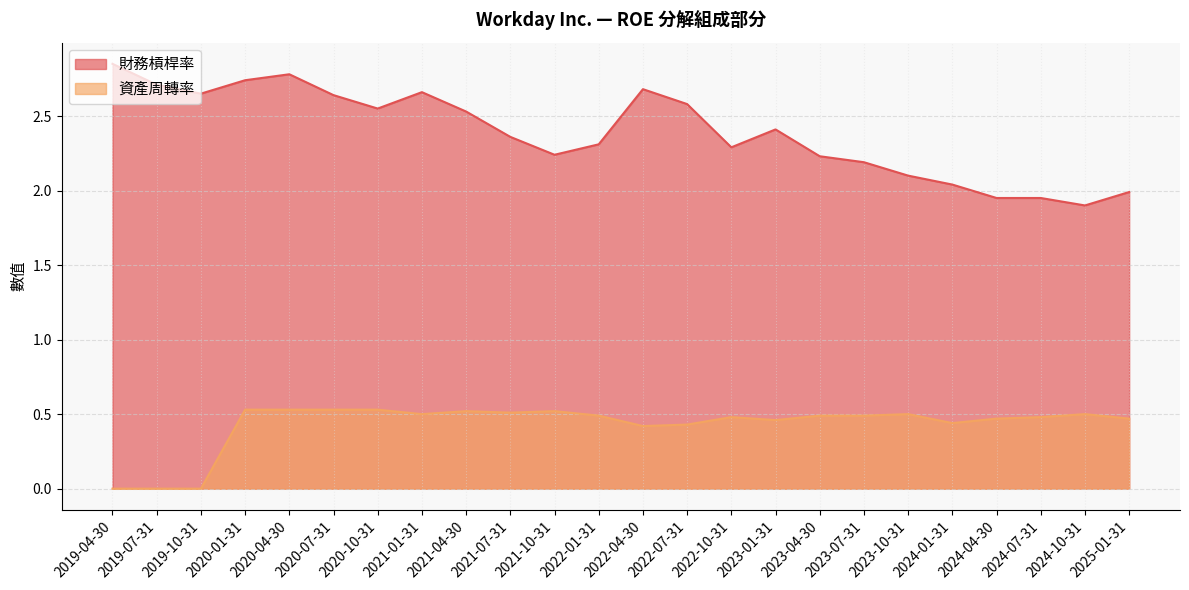

Rank the series by their average value, from lowest to highest.

資產周轉率, 財務槓桿率